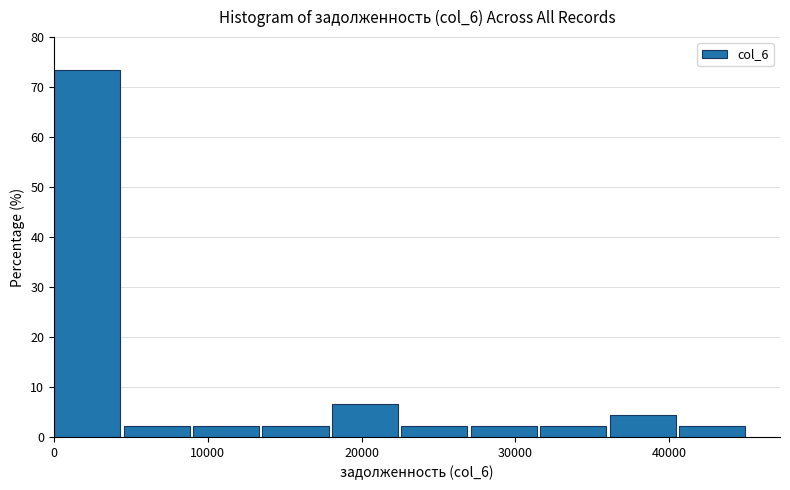

How tall is the bar that spans 0 to 5000 on the x-axis? Neither the bar edges nor the heights are printed on the chart, so give them approximately, as read against the axes.

73